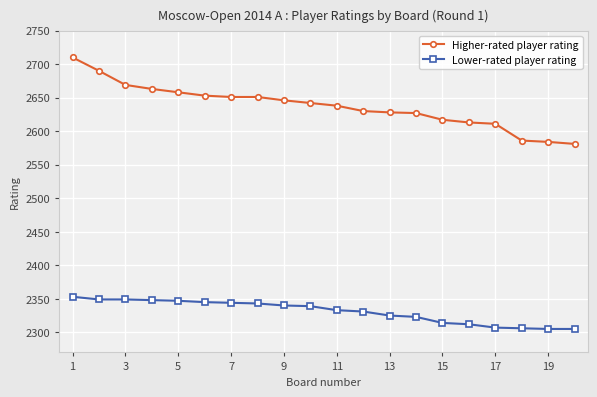

True or false: Higher-rated player rating and Lower-rated player rating intersect in this chart.

False